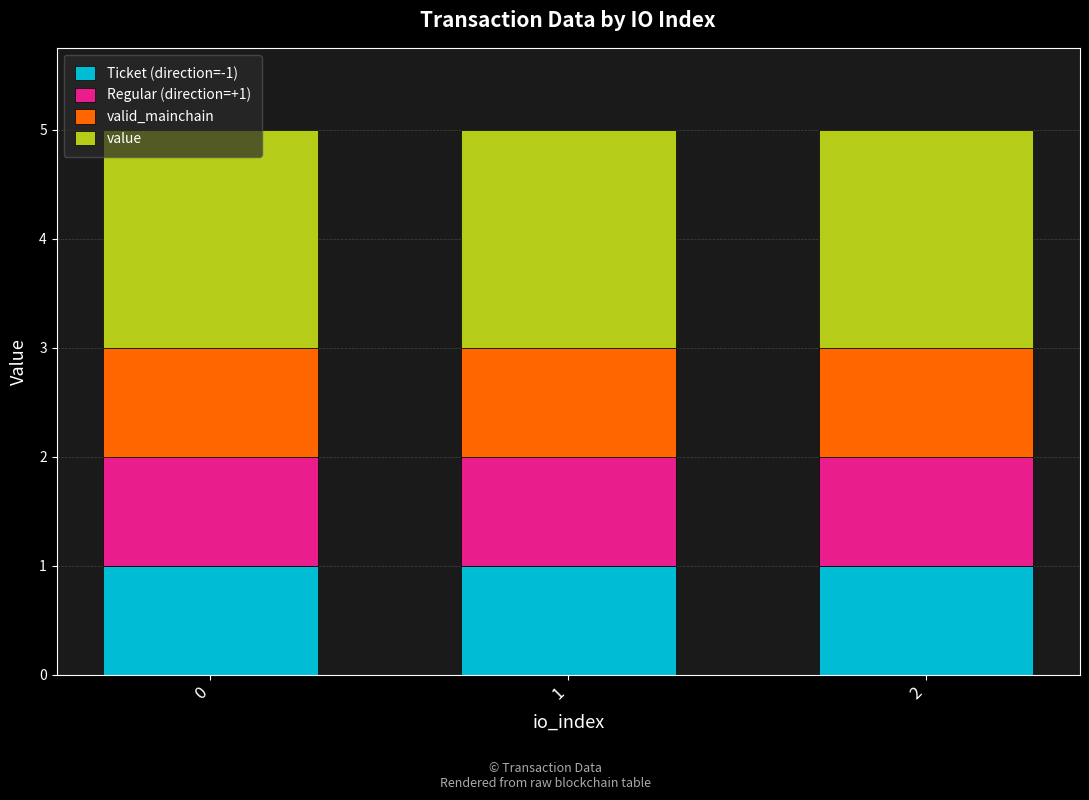

The Ticket (direction=-1) series shows 1.6 at 0. True or false?

False